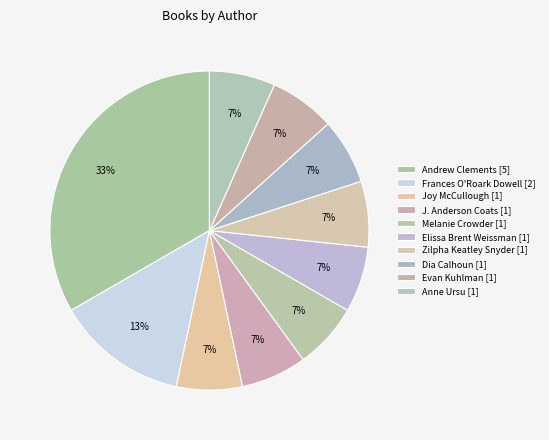

What is the ratio of the value at Zilpha Keatley Snyder [1] to the value at Andrew Clements [5]?

0.2